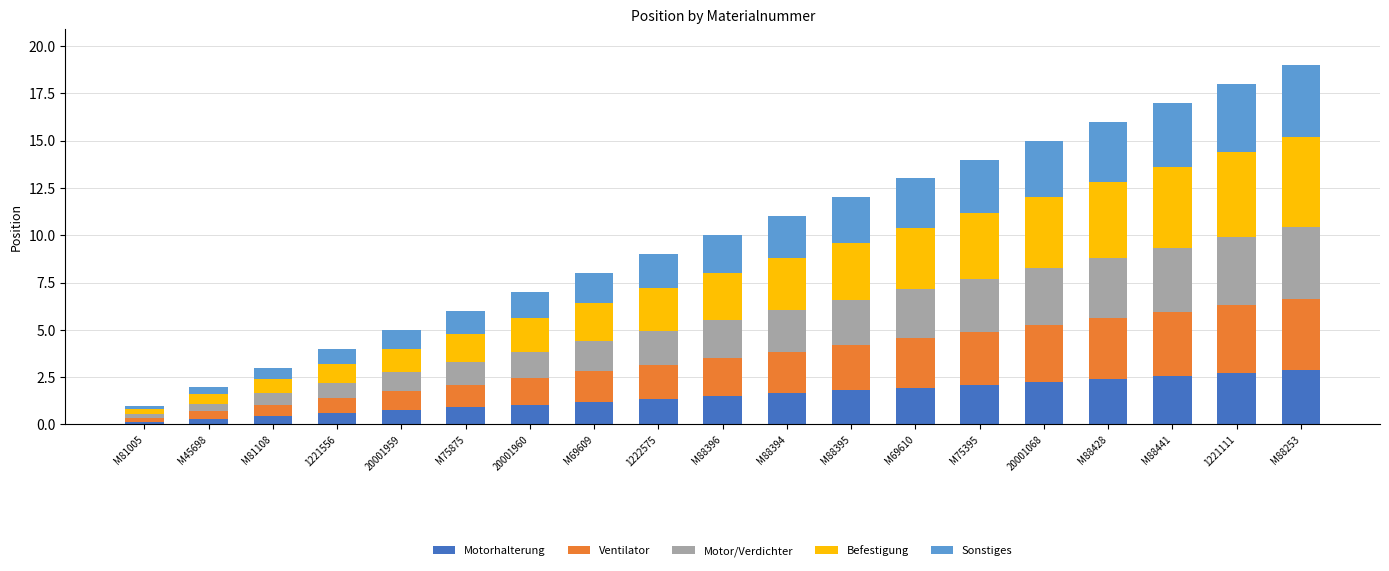

What is the total value across all series at 20001960?

7.0